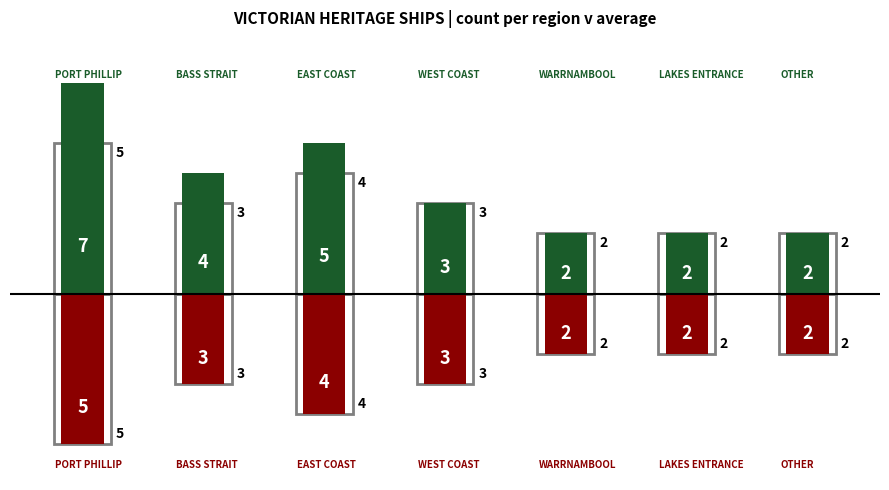

Are the bars horizontal?

No